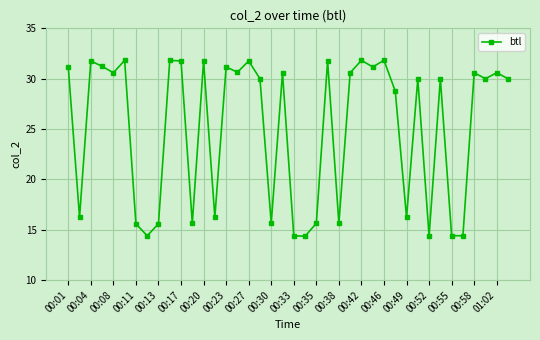

How many distinct data groups are displayed?

1